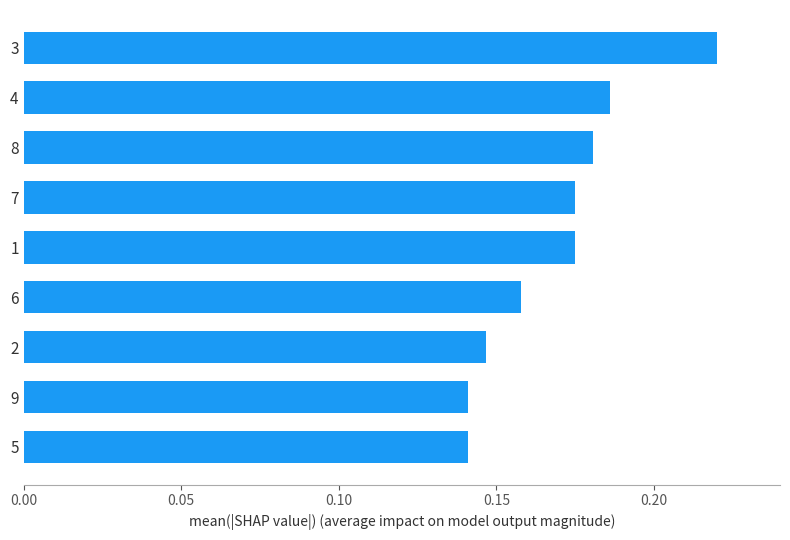

True or false: the data shows 0.3 at 1.

False